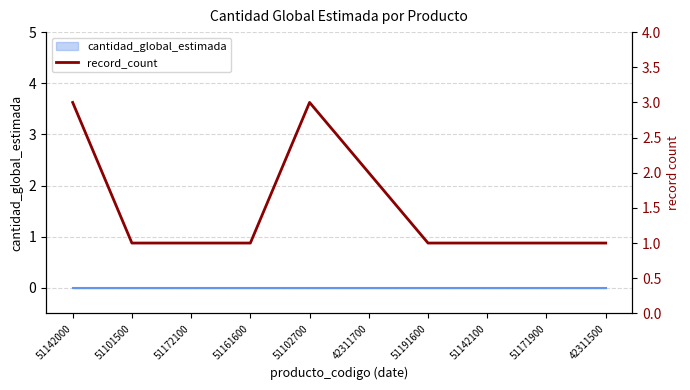

Count the values in the range 1 to 2.

8